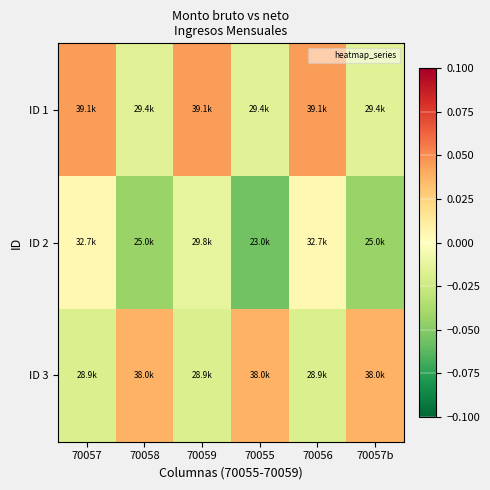

Which series has the largest total across all categories?

ID 1